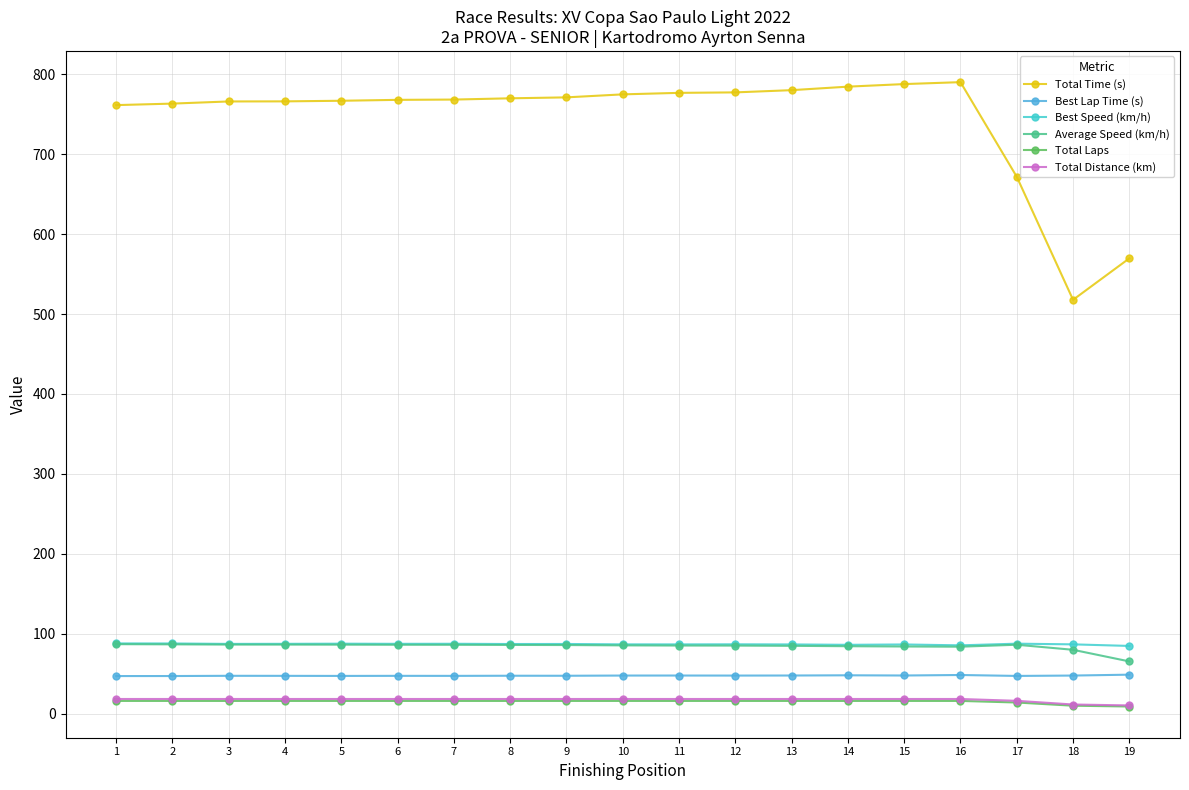

At how many categories does at least one series exceed 104?

19